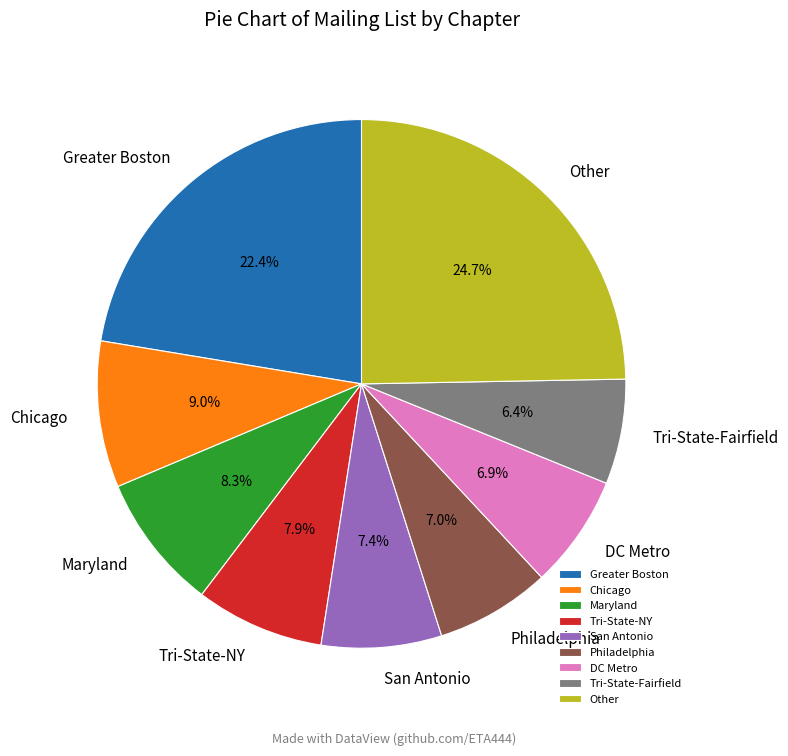

Is there a majority slice in this chart?

No